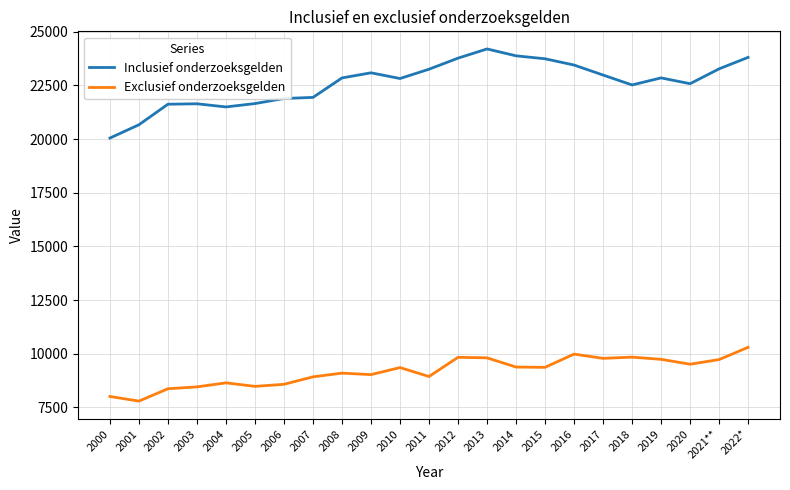

What is the total value across all series at 2020?

32089